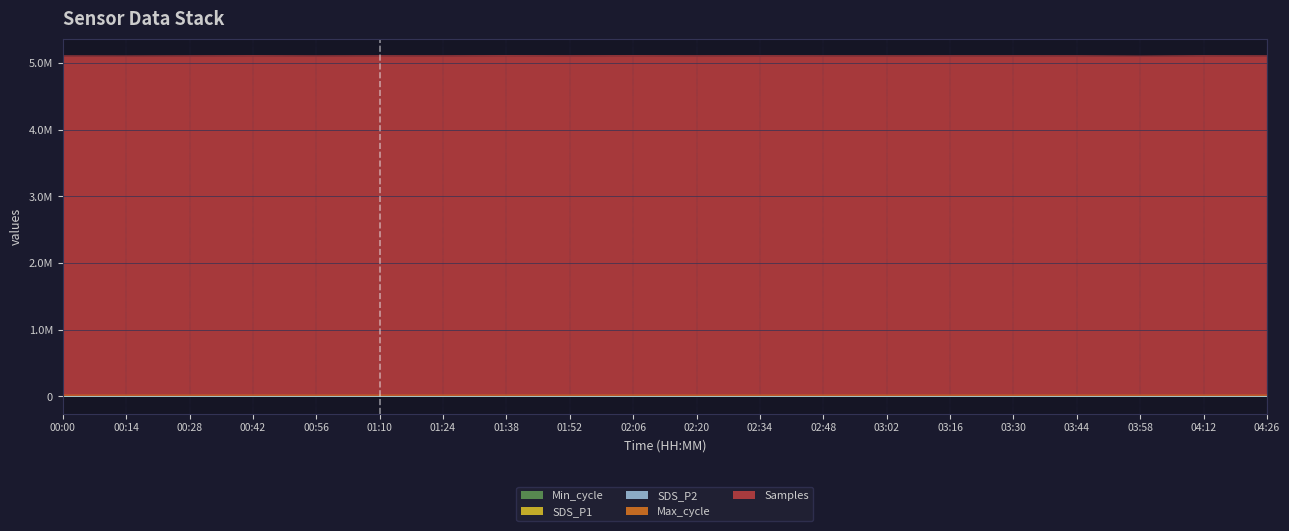

What is the total value across all series at 02:34?

5130692.3